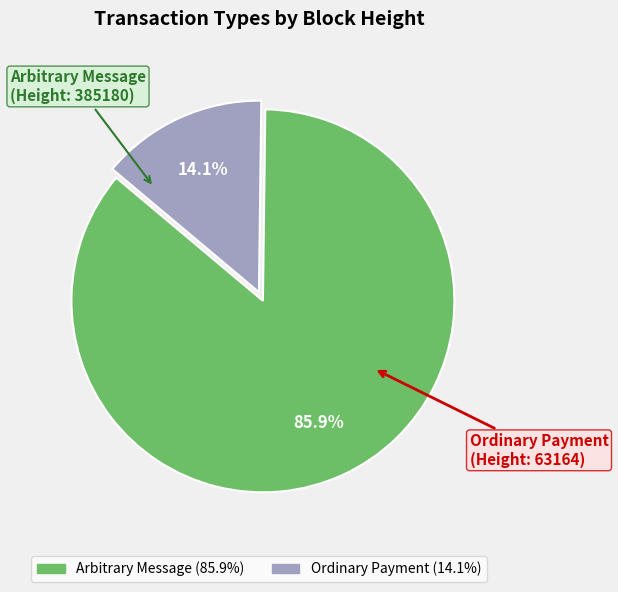

Does any single category account for the majority?

Yes